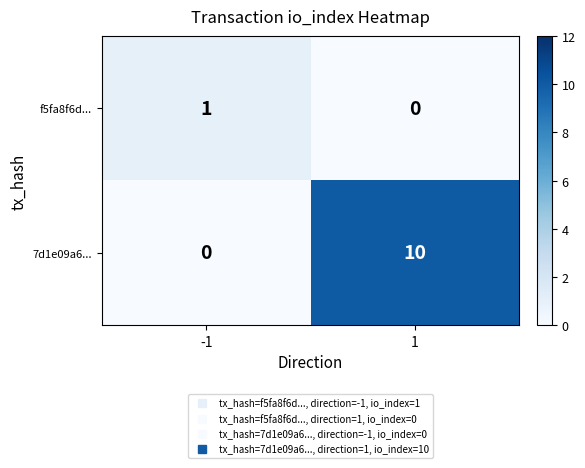

What is the difference between the highest and lowest values at -1?

1